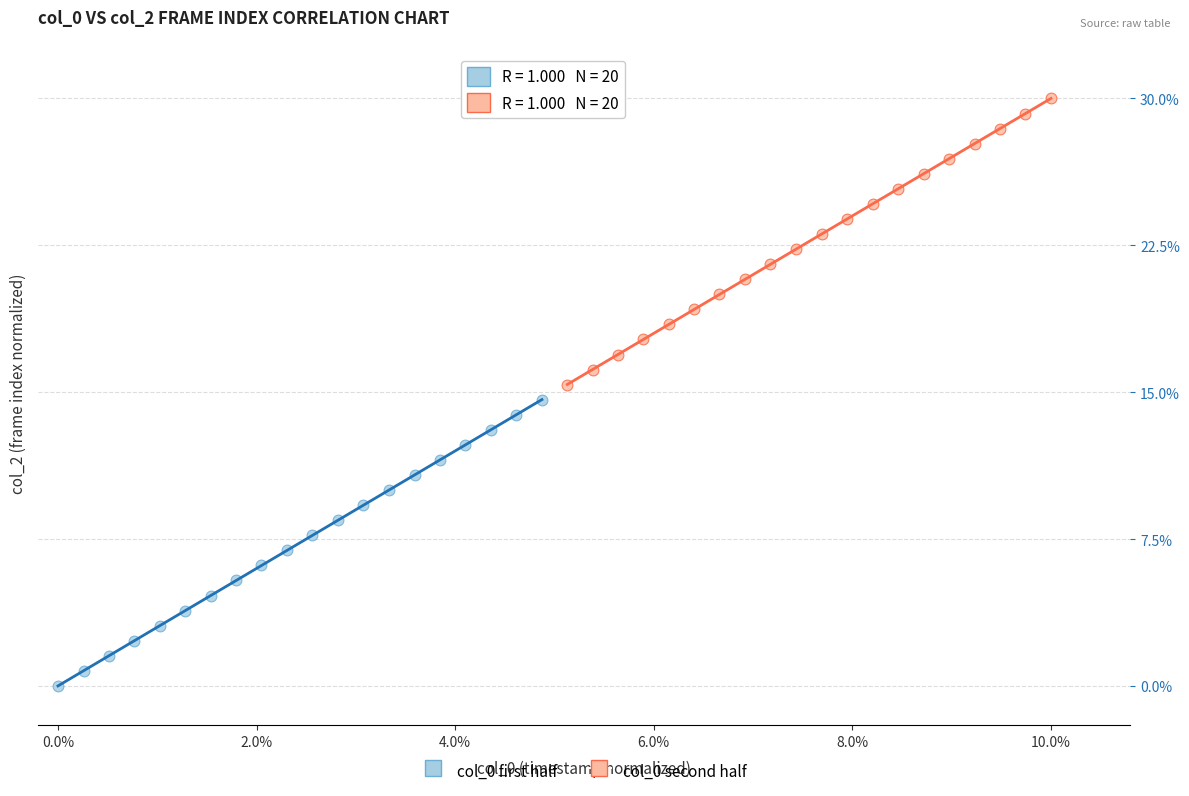

What are all the series names shown in the legend?

col_0 first half, col_0 second half